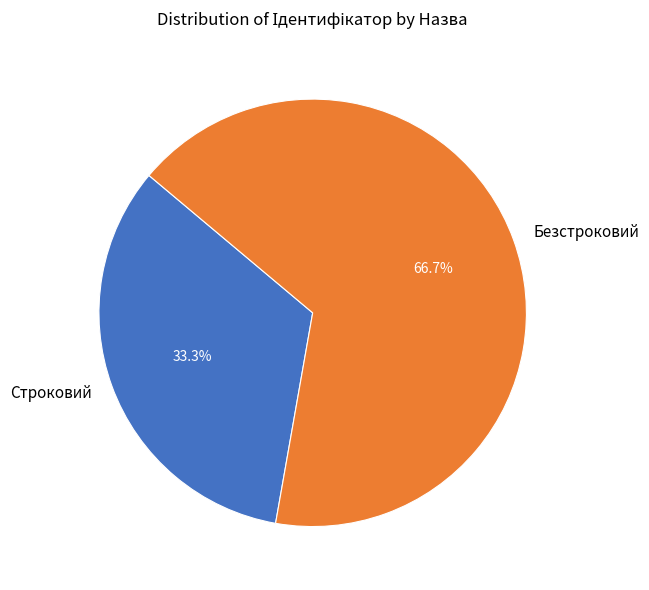

How many segments does this pie chart have?

2